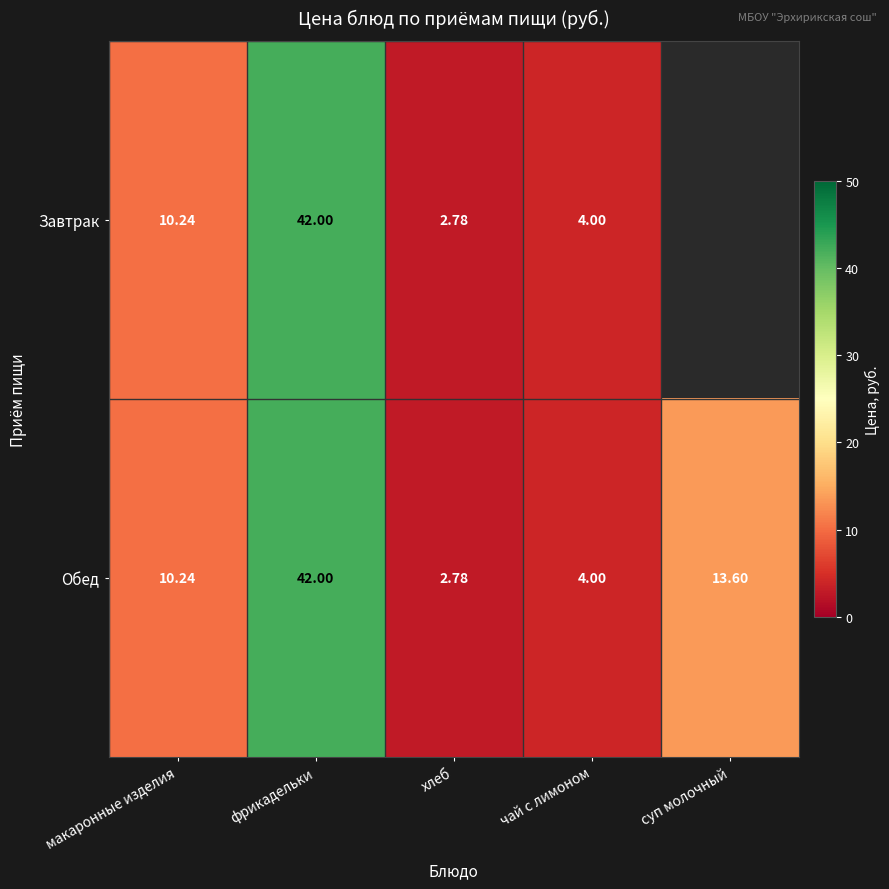

At which label does Обед first exceed 10?

макаронные изделия